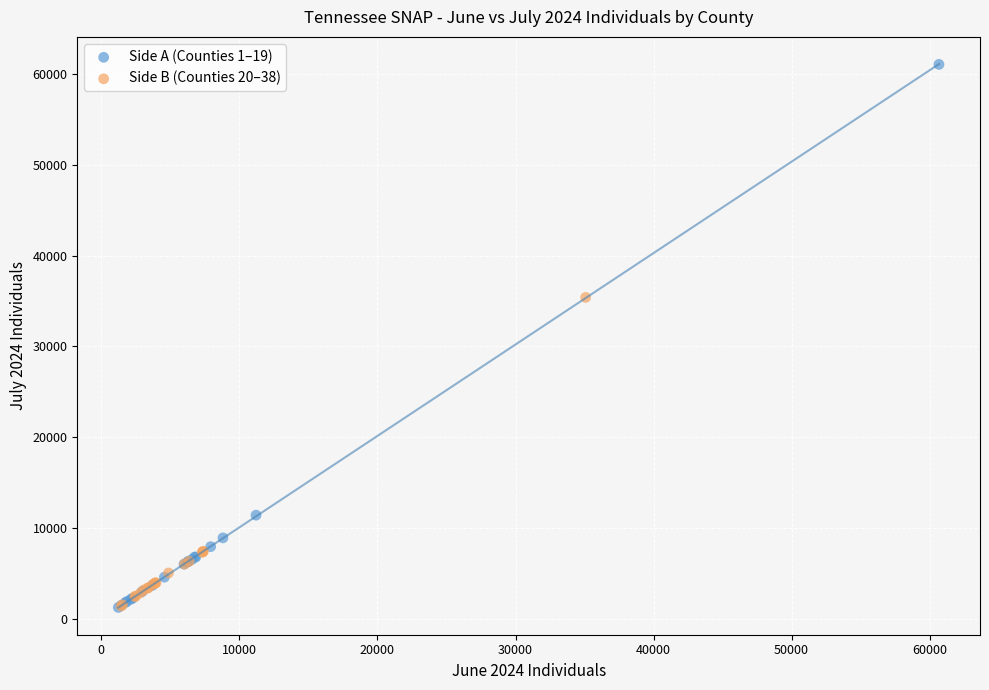

Which series has the widest spread of Y values?

Side A (Counties 1–19)